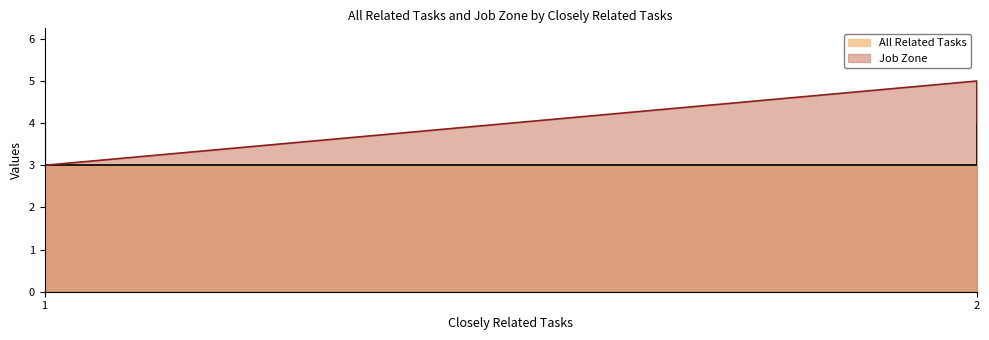

How many lines are shown in the chart?

2